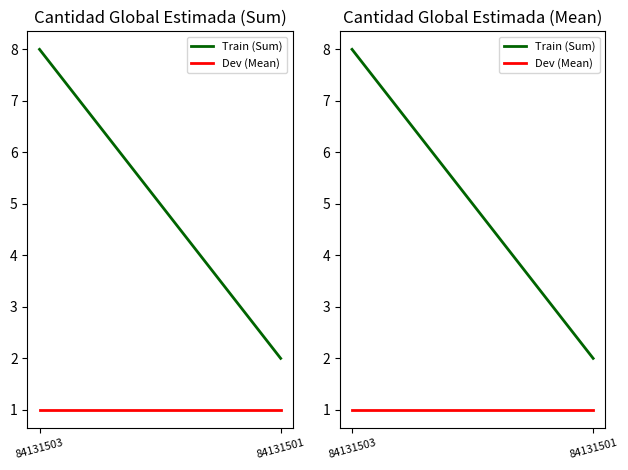

At which category is the sum across all series the highest?

84131503